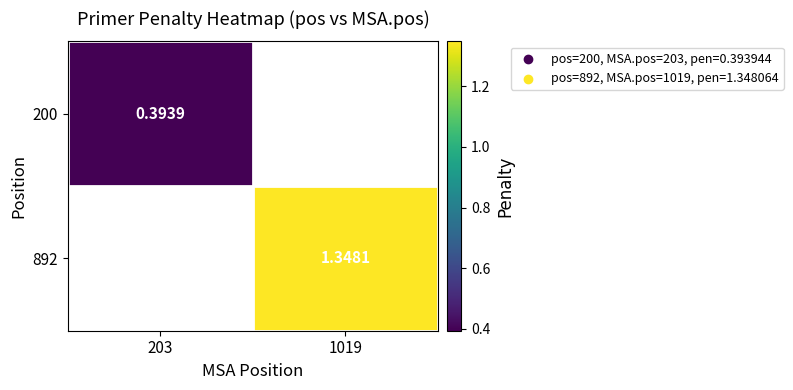

What is the smallest value displayed?

0.4